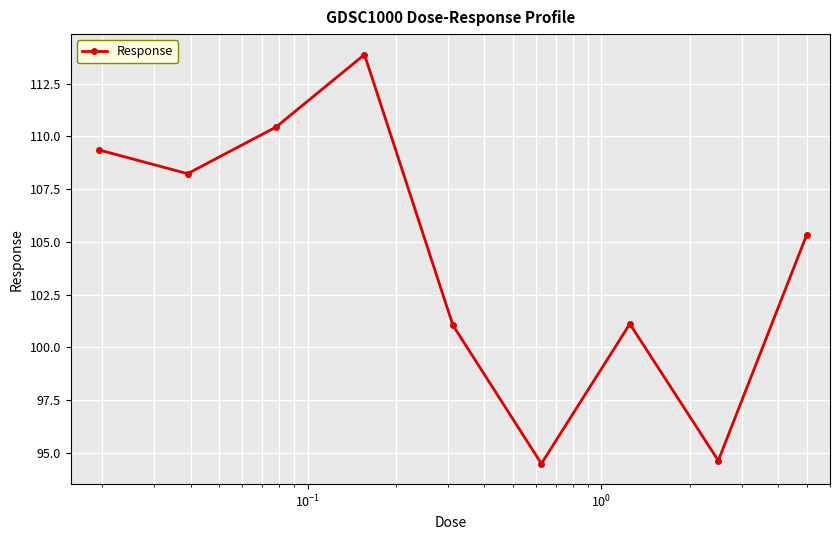

What is the smallest value displayed?

94.5